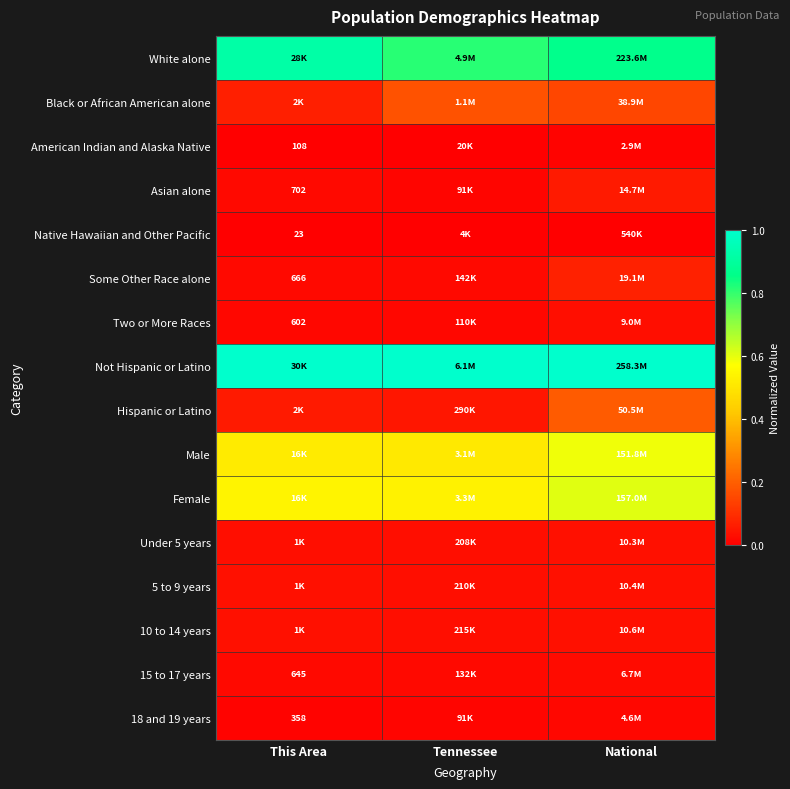

Which label corresponds to the smallest value in the chart?

This Area